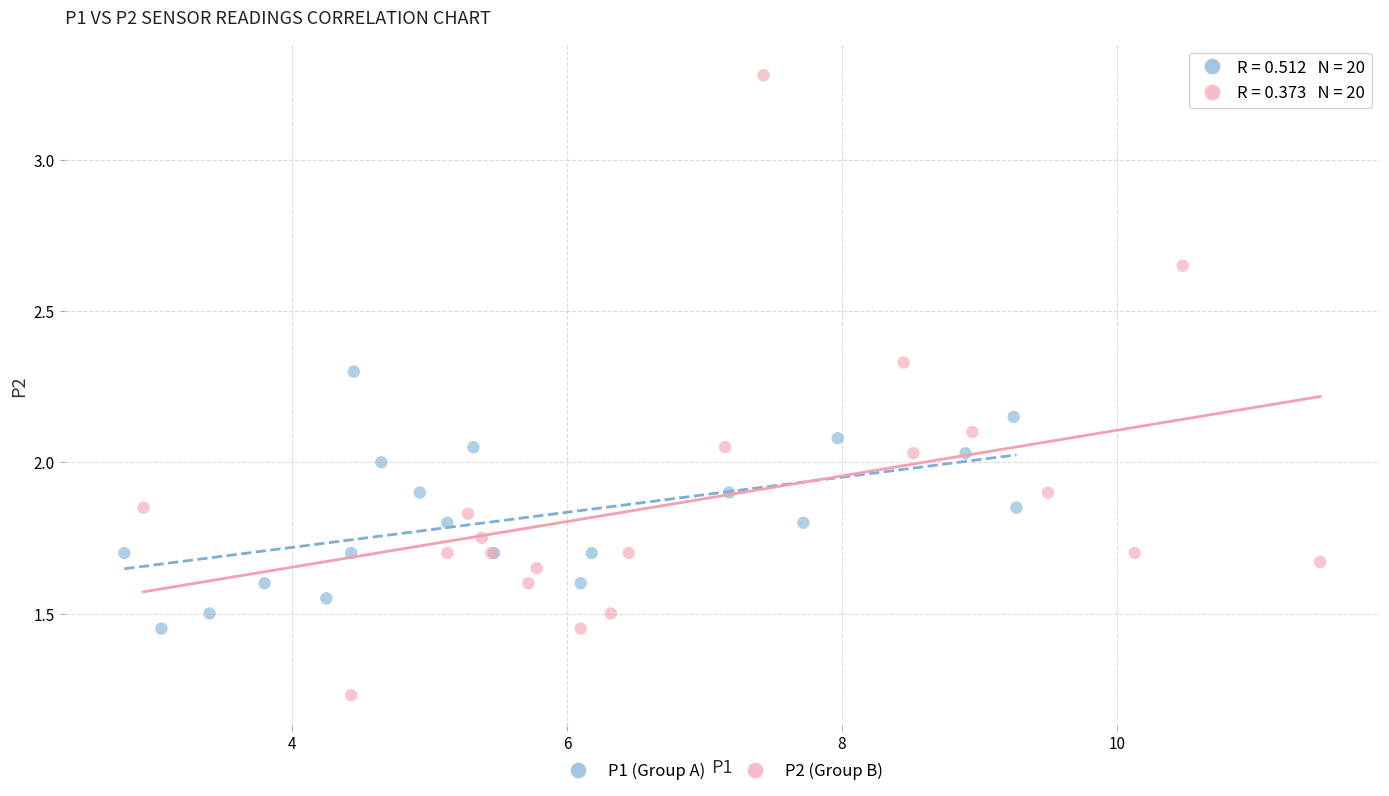

Which series has the largest Y range (max minus min)?

P2 (Group B)